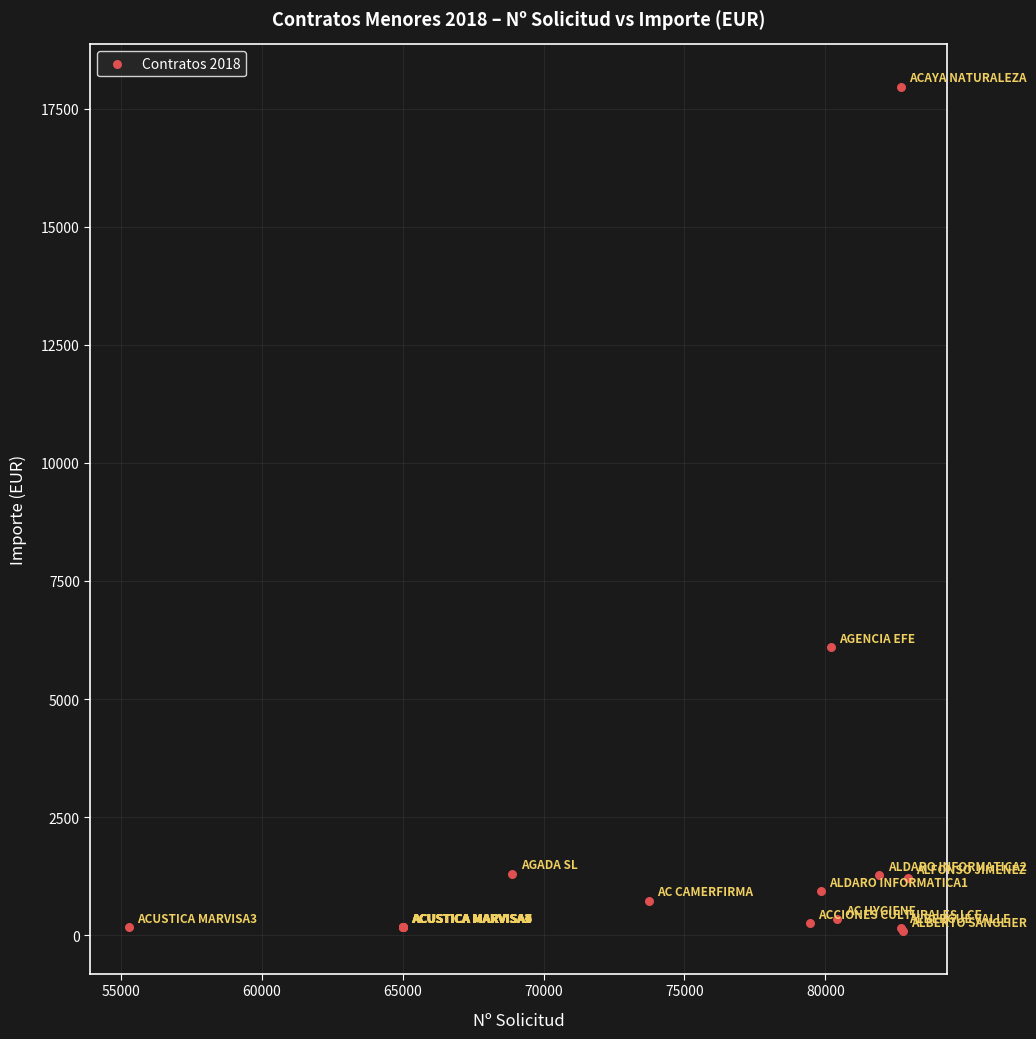

What Y value in the scatter plot is closest to 9021?

6098.4